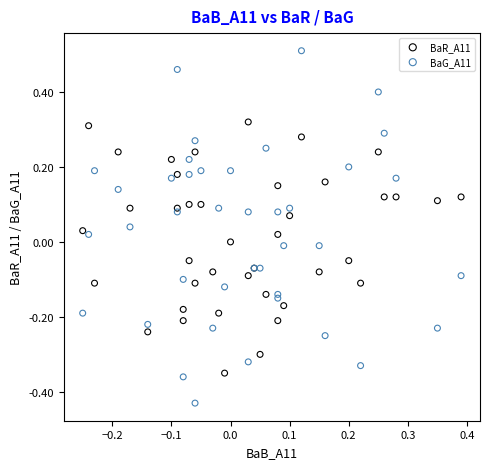

Which series has the largest Y range (max minus min)?

BaG_A11